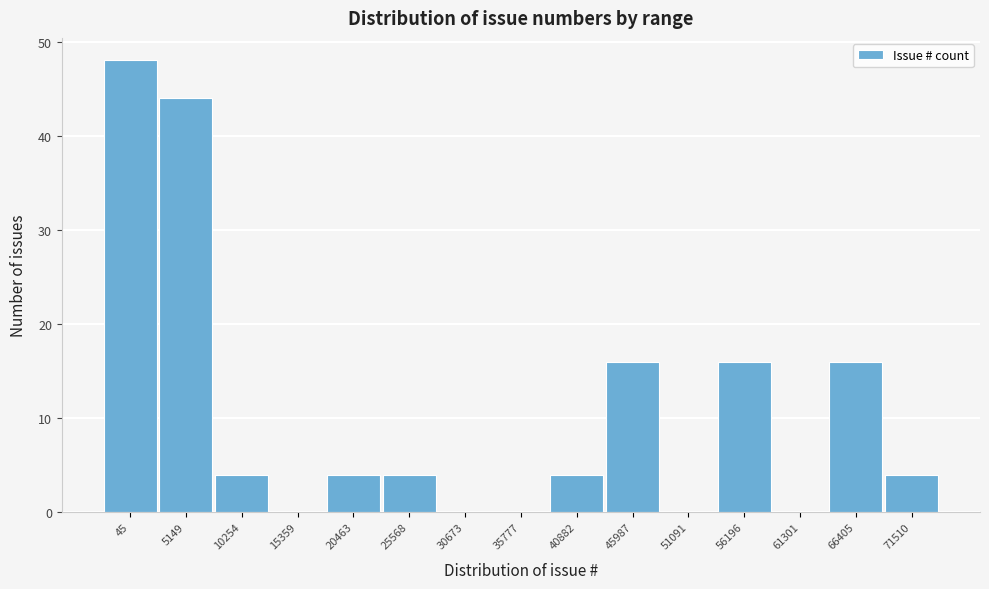

Reading left to right, what are all the values shown in this chart?

45=48	5149=44	10254=4	15359=0	20463=4	25568=4	30673=0	35777=0	40882=4	45987=16	51091=0	56196=16	61301=0	66405=16	71510=4